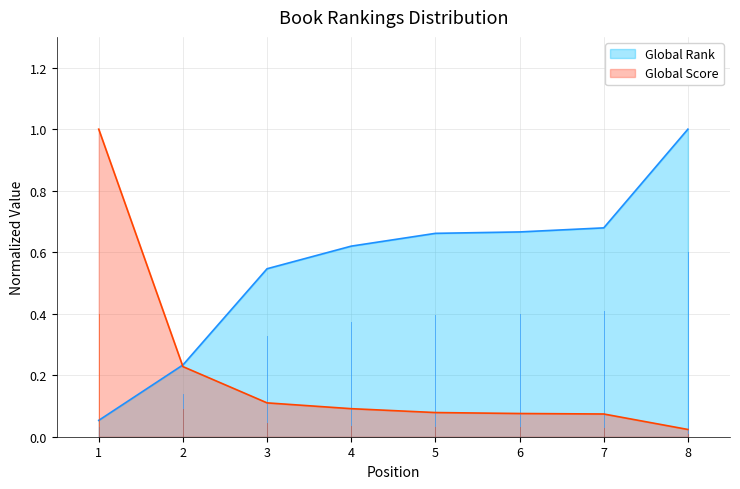

The value of Global Rank at 1 is 0.0. True or false?

False